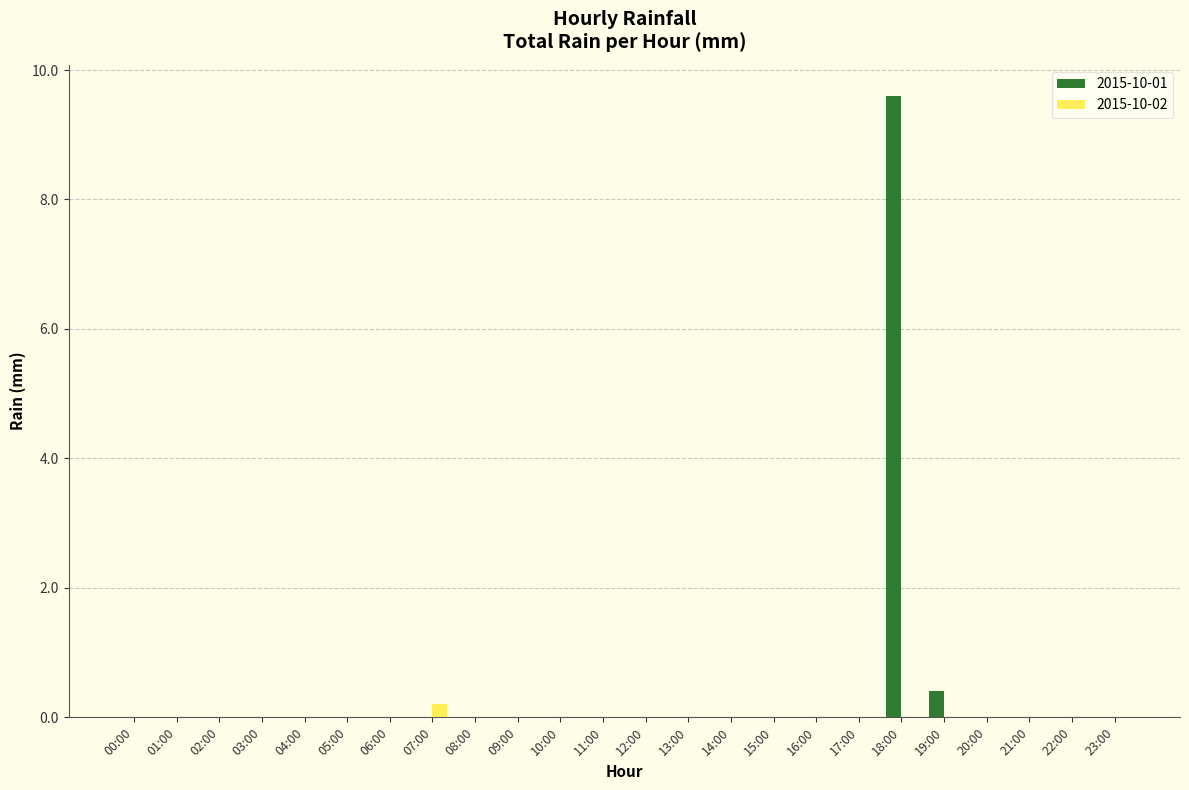

Is it true that 2015-10-02 equals 0.0 at 16:00?

True